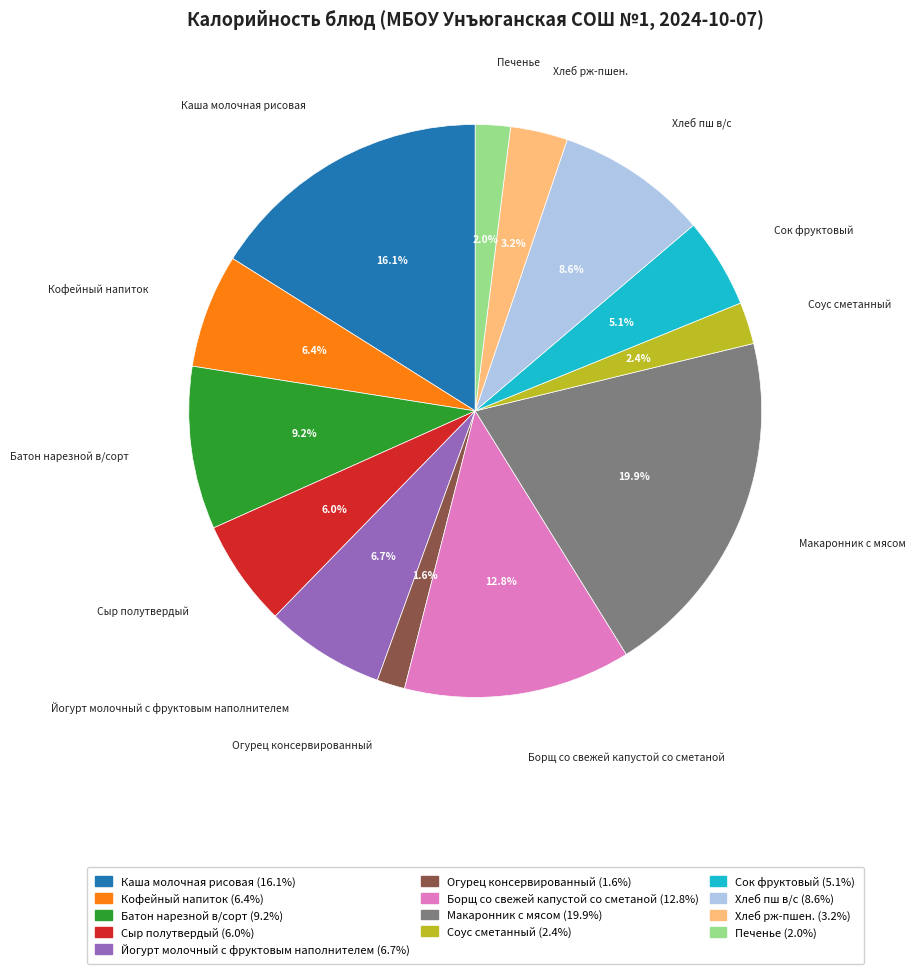

Is there any slice that represents more than half of the pie?

No